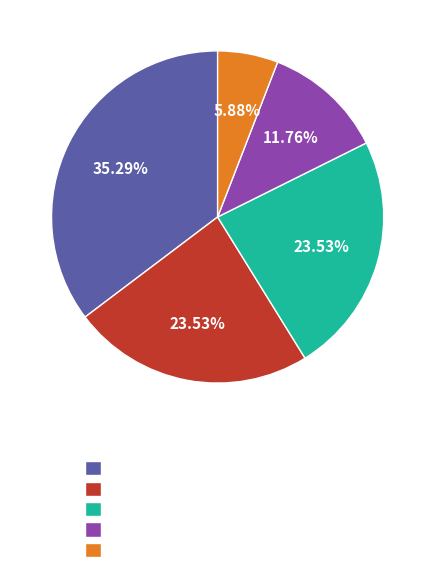

Does any single category account for the majority?

No